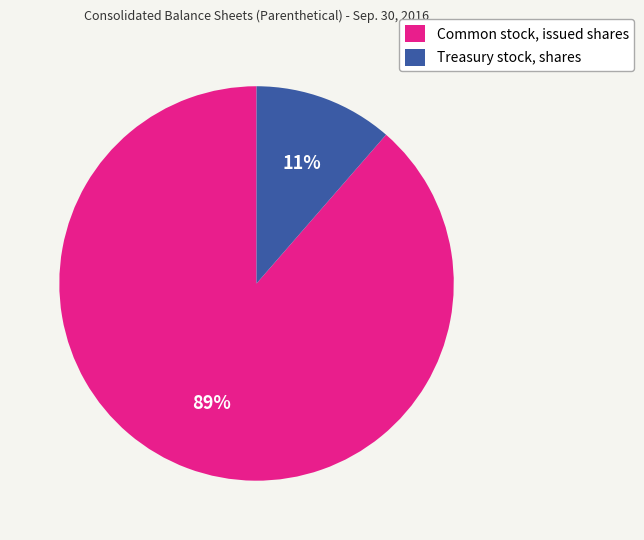

Which has a higher value, Treasury stock, shares or Common stock, issued shares?

Common stock, issued shares